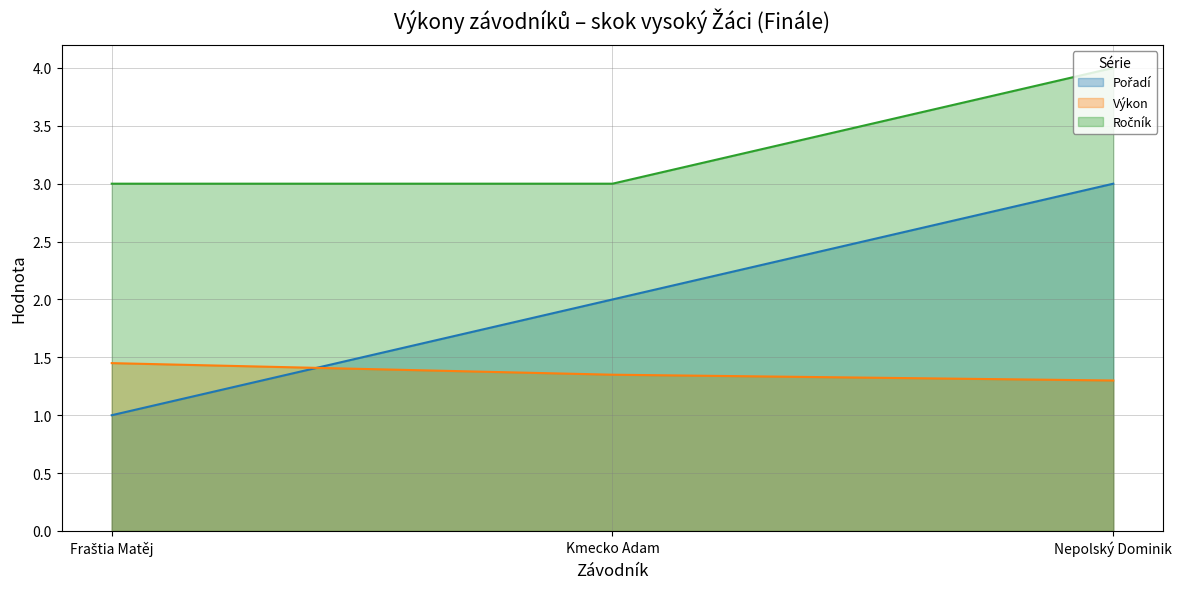

Is it true that Pořadí equals 2.9 at Kmecko Adam?

False